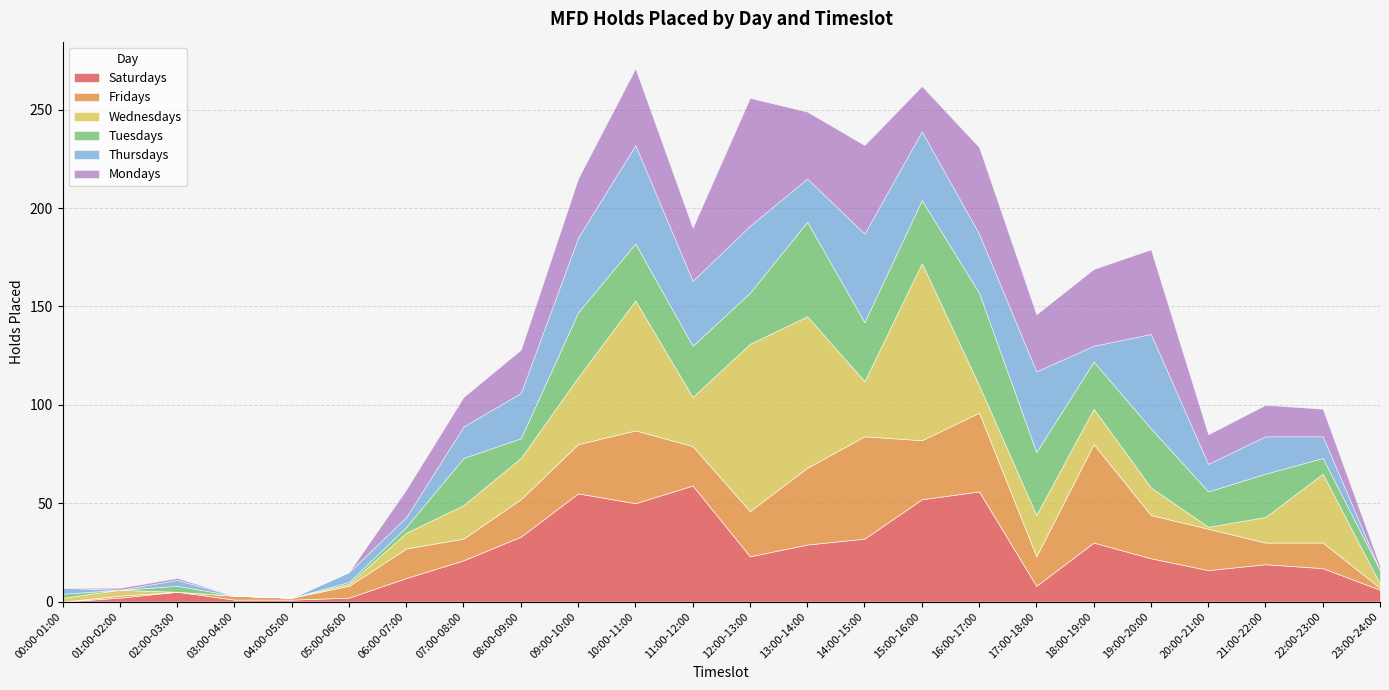

What is the average value of the Fridays series?

19